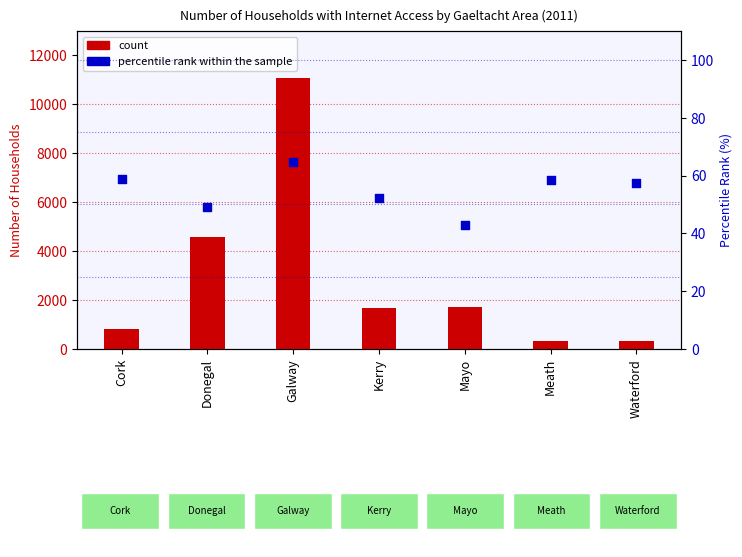

Which series has the largest Y range (max minus min)?

count